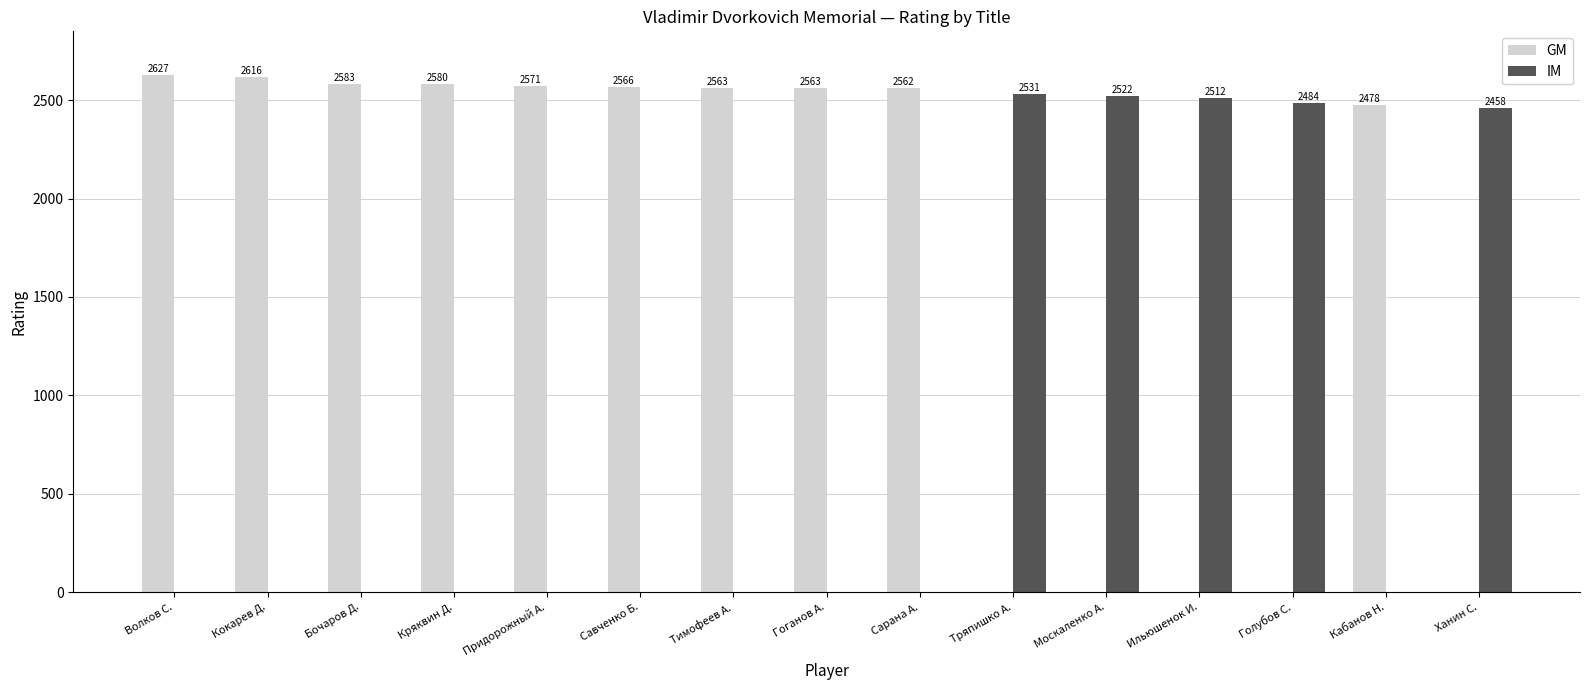

What are all the series names shown in the legend?

GM, IM